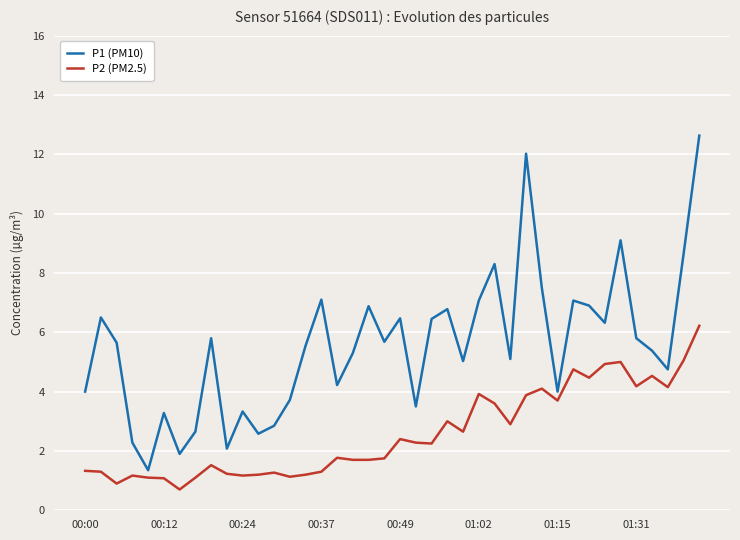

How many values in the P2 (PM2.5) series exceed 2?

20